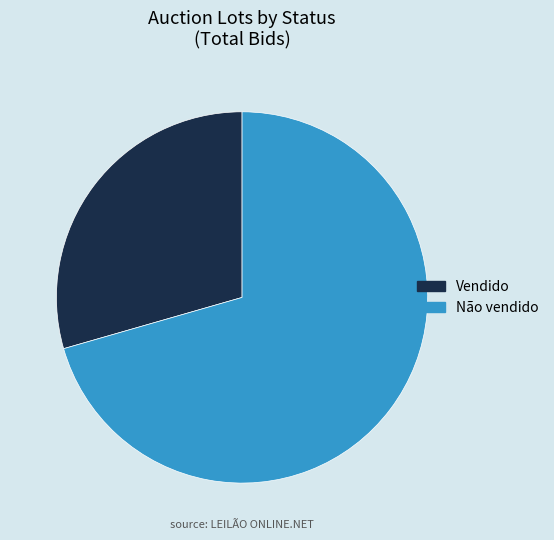

The Vendido slice represents 17% of the pie. True or false?

False